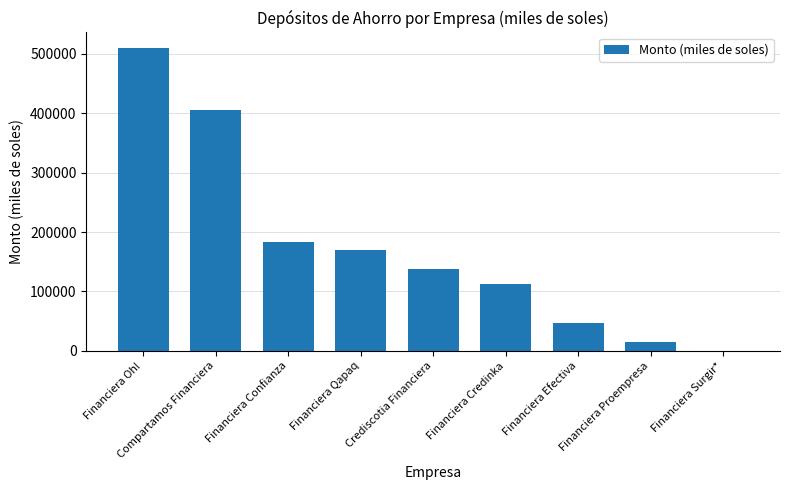

True or false: the data shows 137603.0 at Crediscotia Financiera.

True